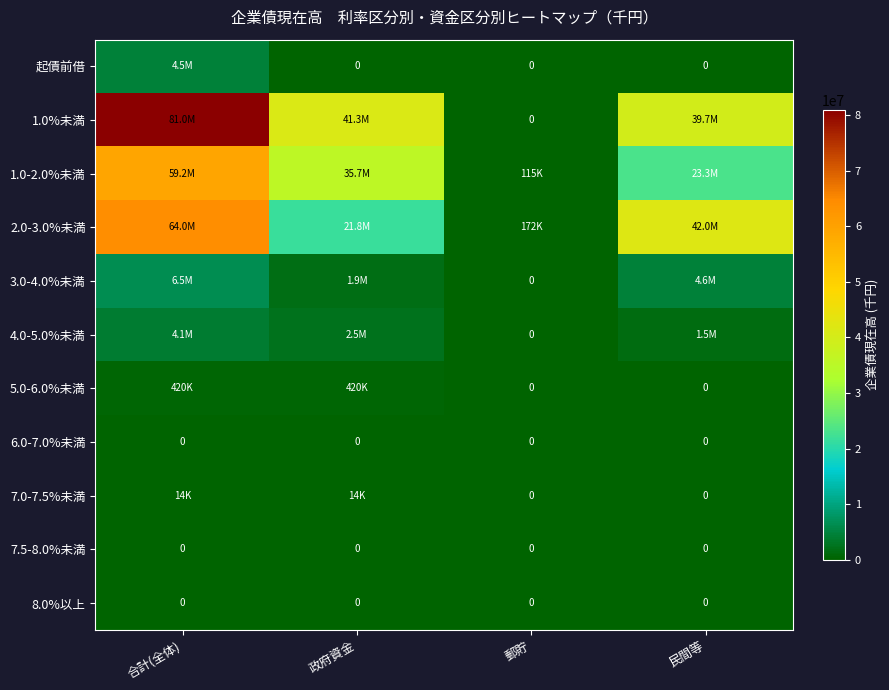

Which series has the widest spread of values?

1.0%未満